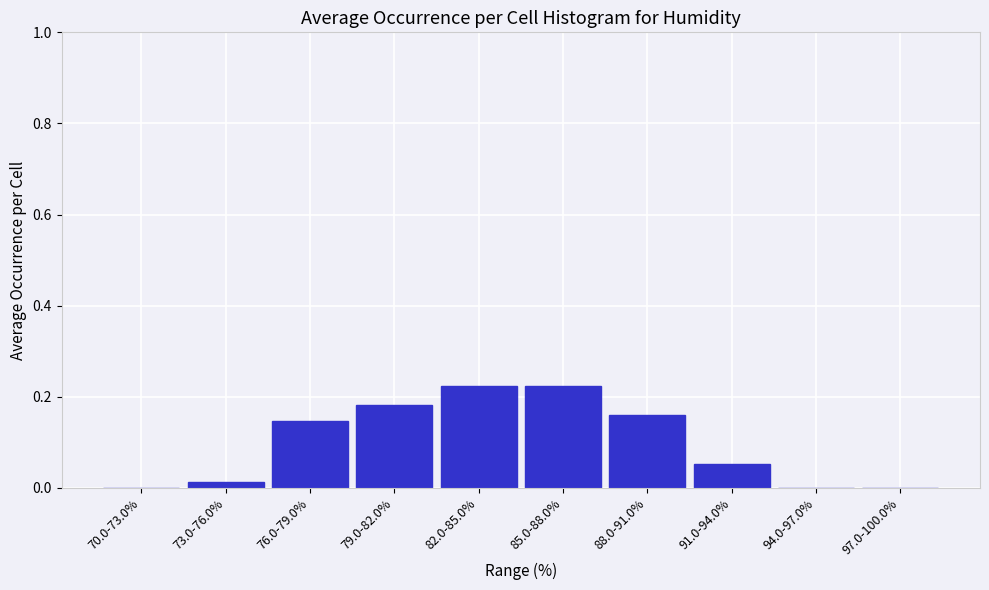

The value at 88.0-91.0% is 0.1. True or false?

False